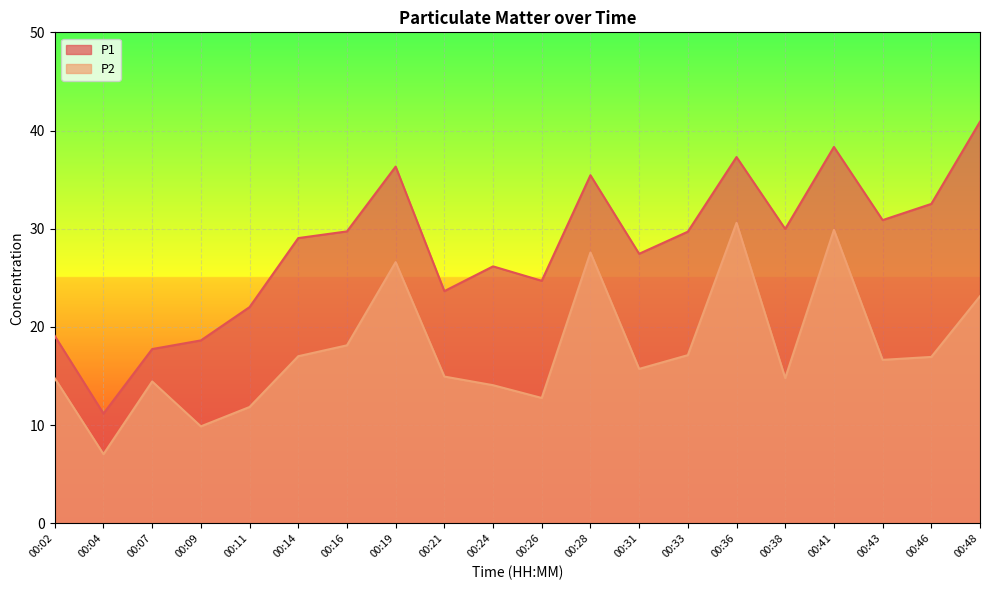

Rank the series by their maximum value, from lowest to highest.

P2, P1